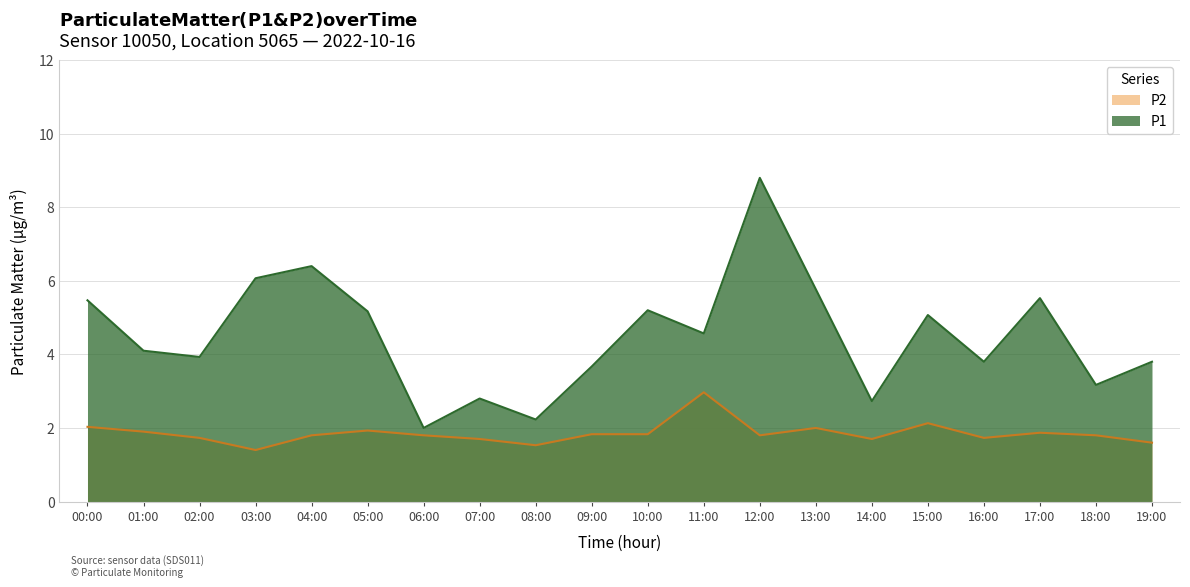

What position from the right is 01:00?

19